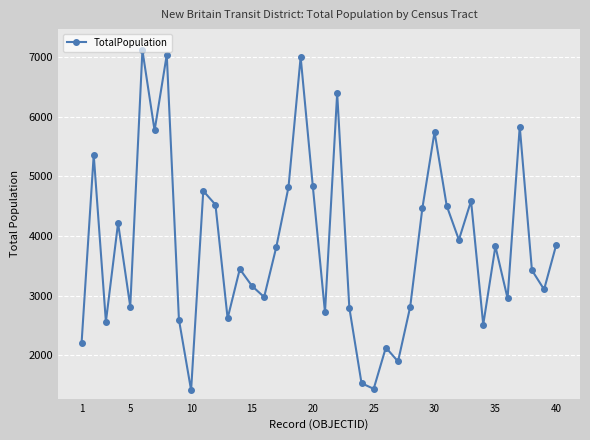

What is the value of the 40th point from the left?

3856